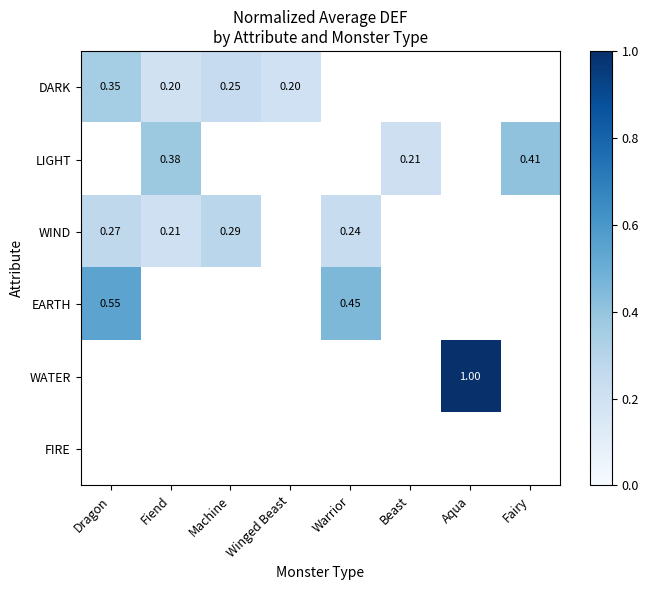

Count the number of categories in the chart.

8